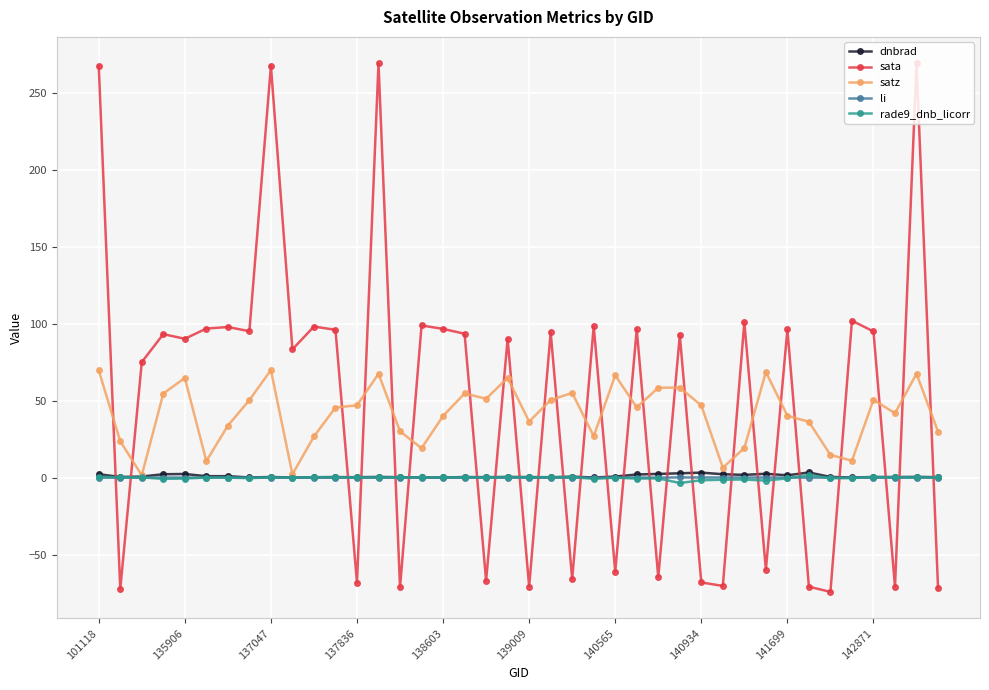

Does the chart display data point markers on the line(s)?

Yes